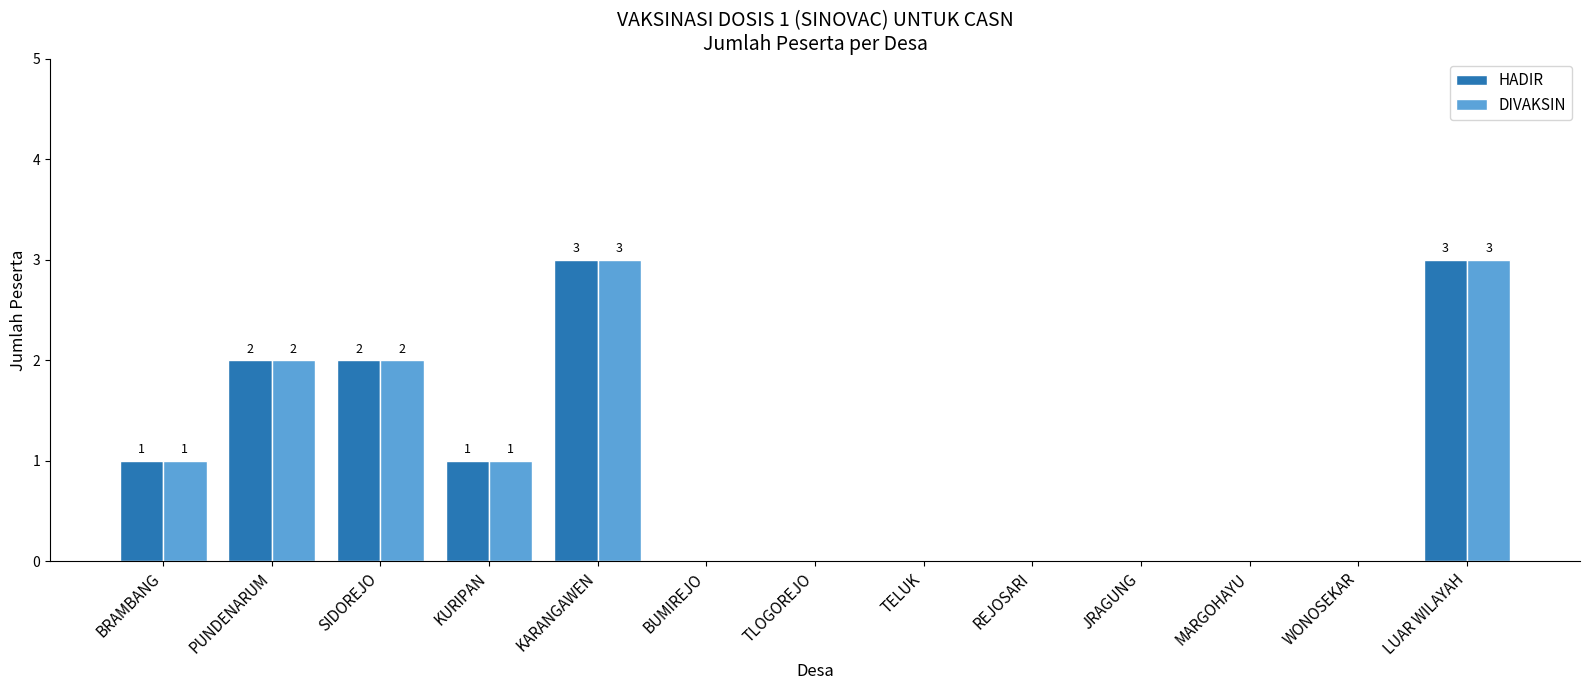

The HADIR series shows 0 at REJOSARI. True or false?

True